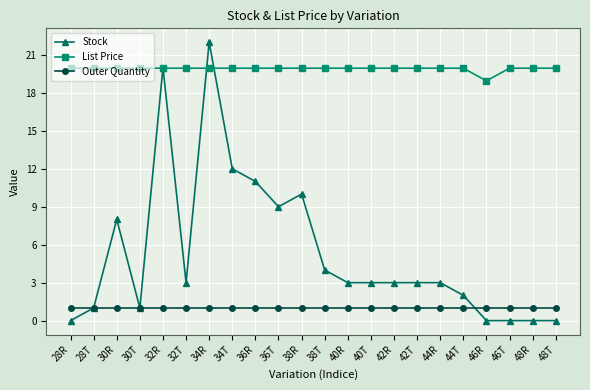

At which category does the chart reach its peak across all series?

34R